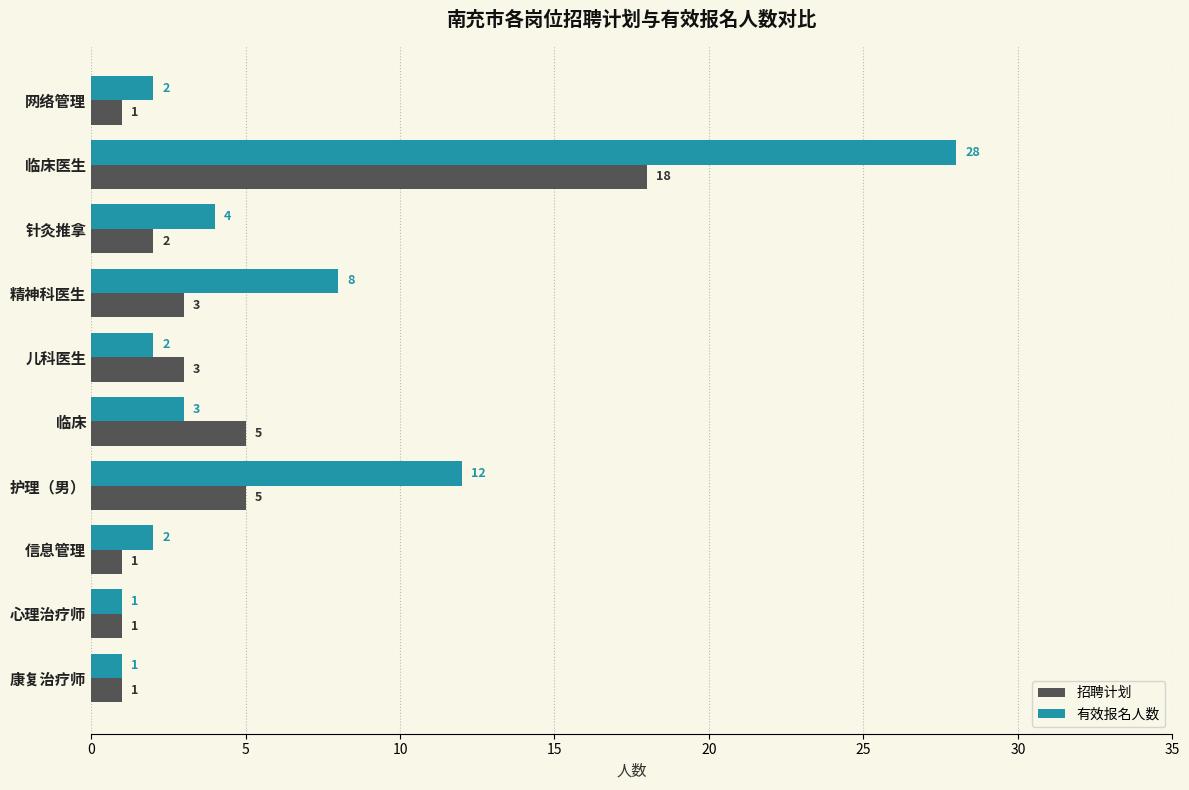

At which category is the sum across all series the highest?

临床医生